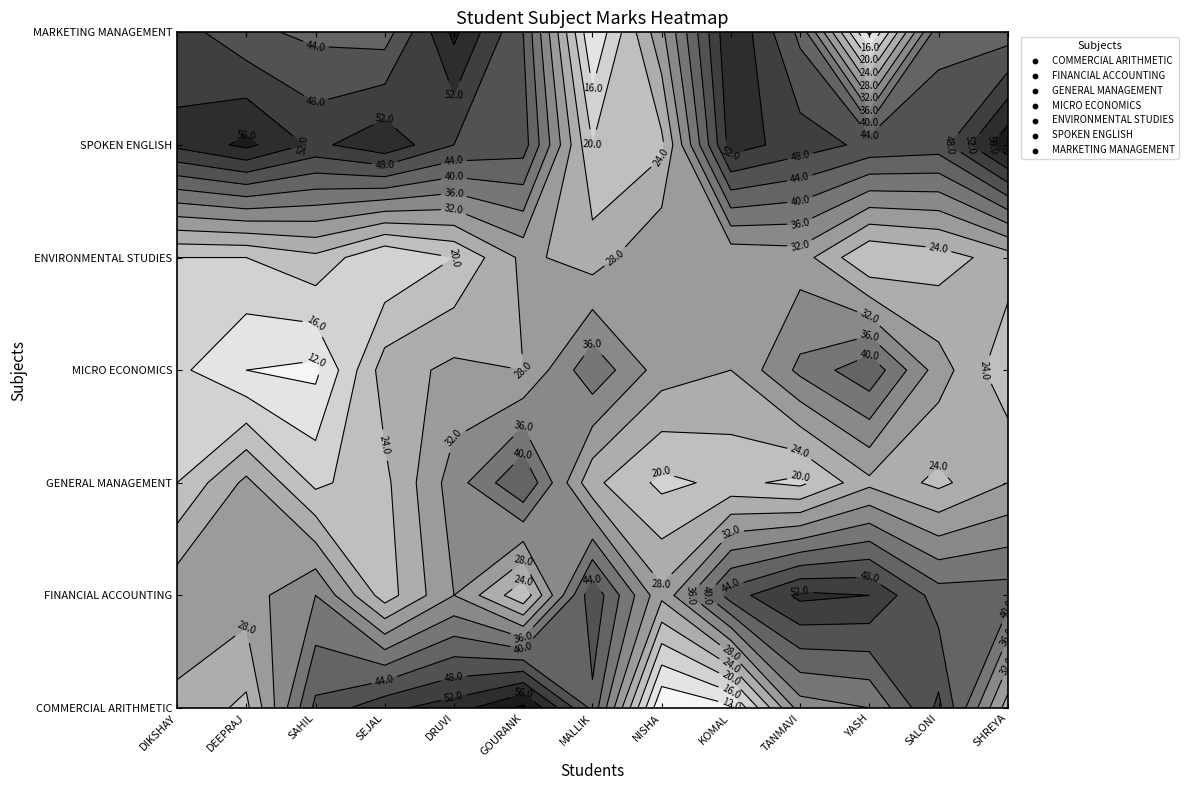

At which category does the chart reach its minimum across all series?

NISHA